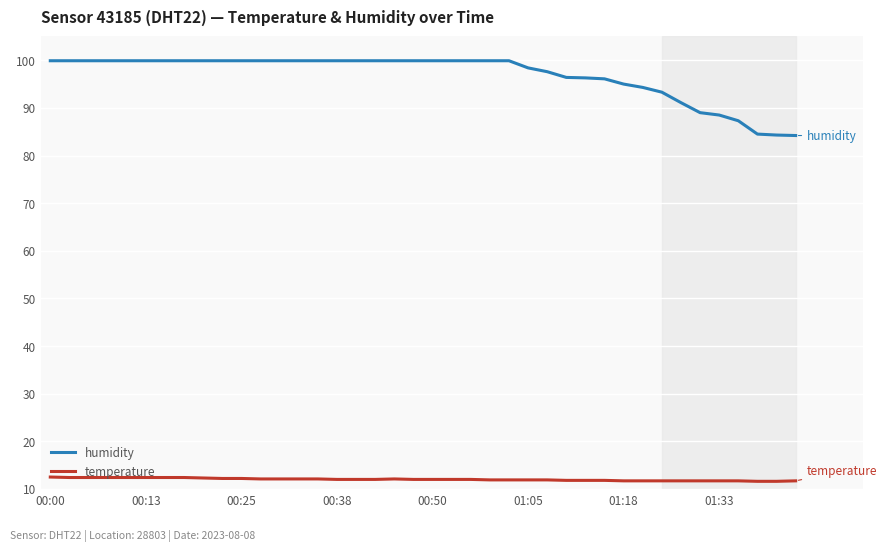

What is the smallest value displayed?

11.6